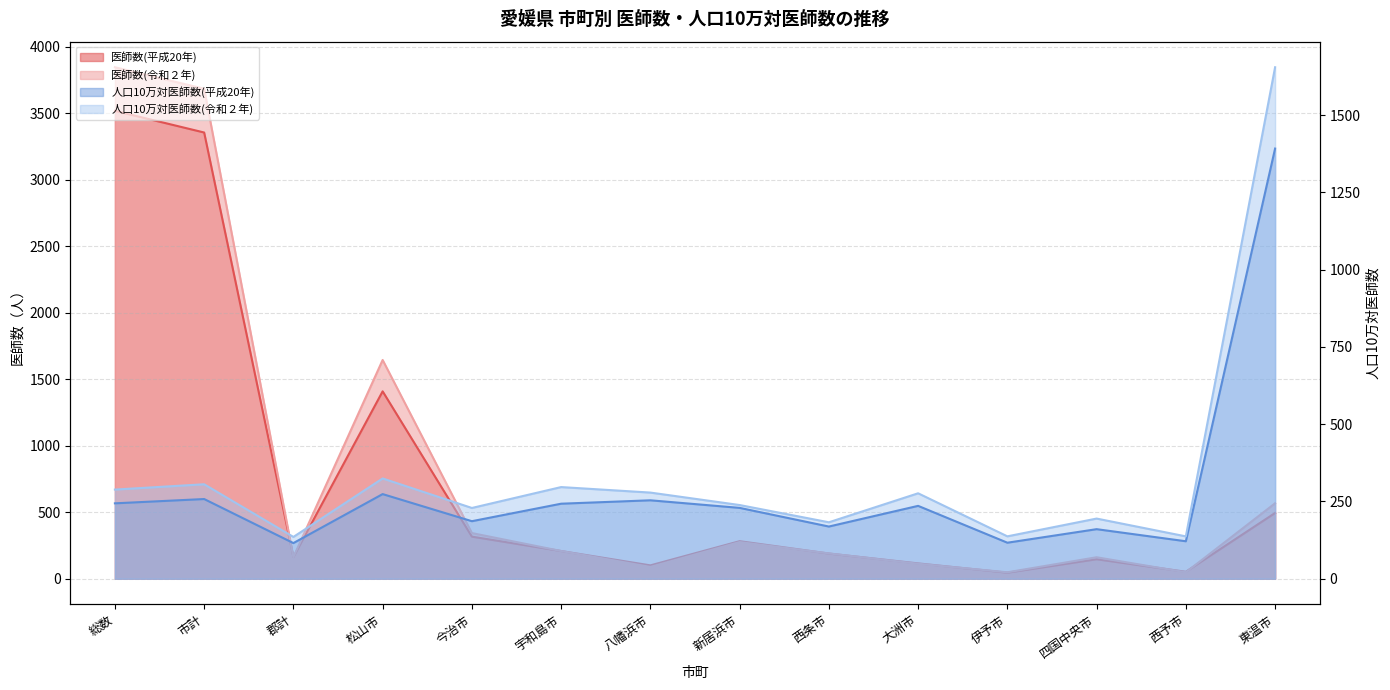

Which has a higher value, 大洲市 or 郡計?

郡計